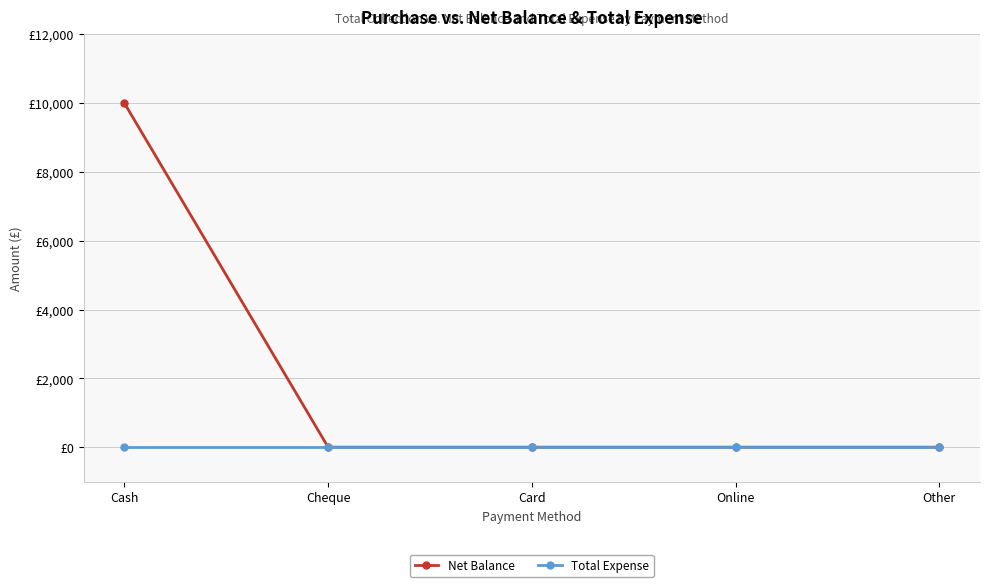

What is the greatest value displayed?

10000